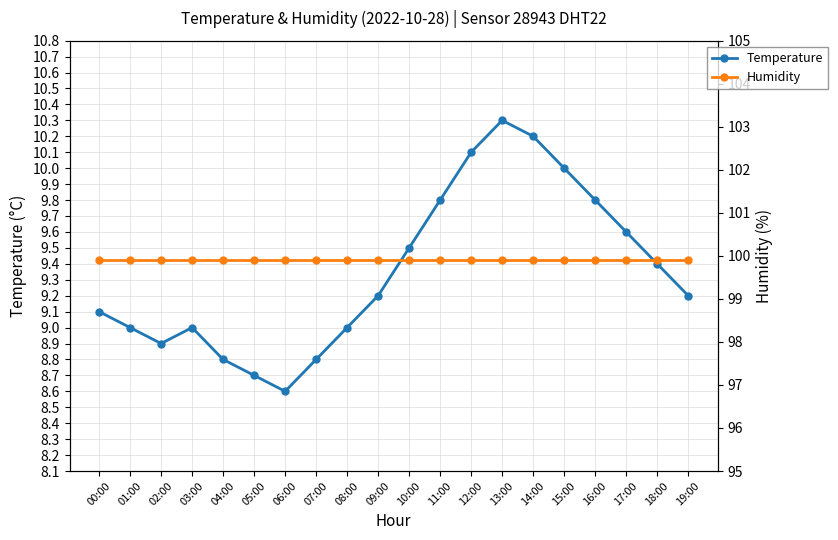

How many series are shown in this chart?

2